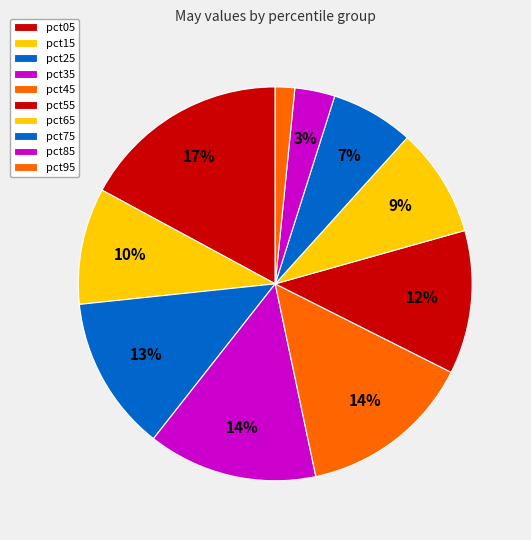

How many segments does this pie chart have?

10